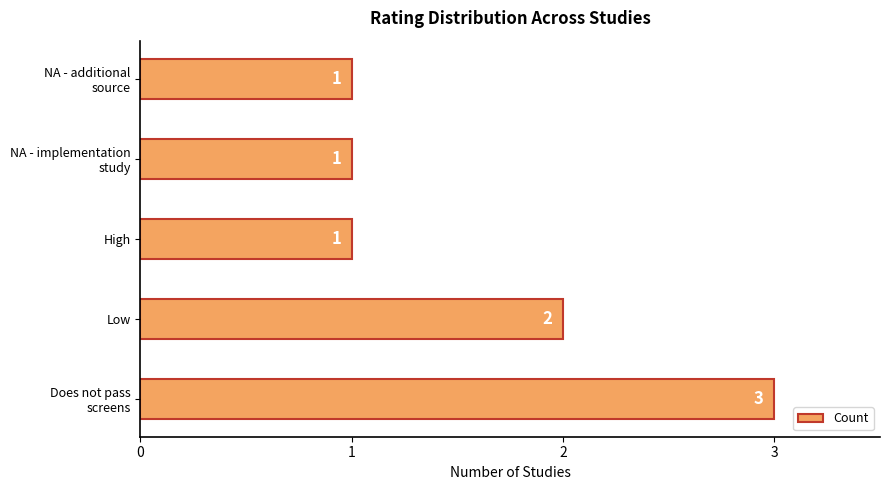

What is the maximum value shown in the chart?

3